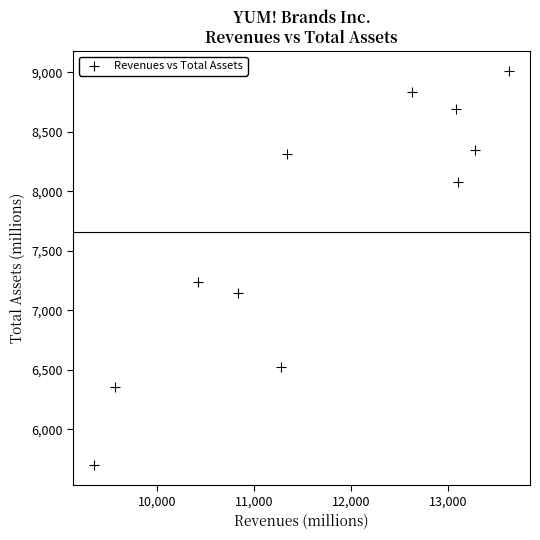

What Y value in the scatter plot is closest to 7354?

7242